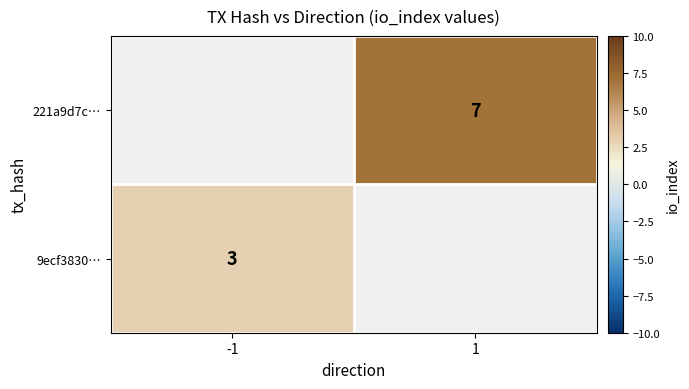

At how many categories does at least one series exceed 5?

1